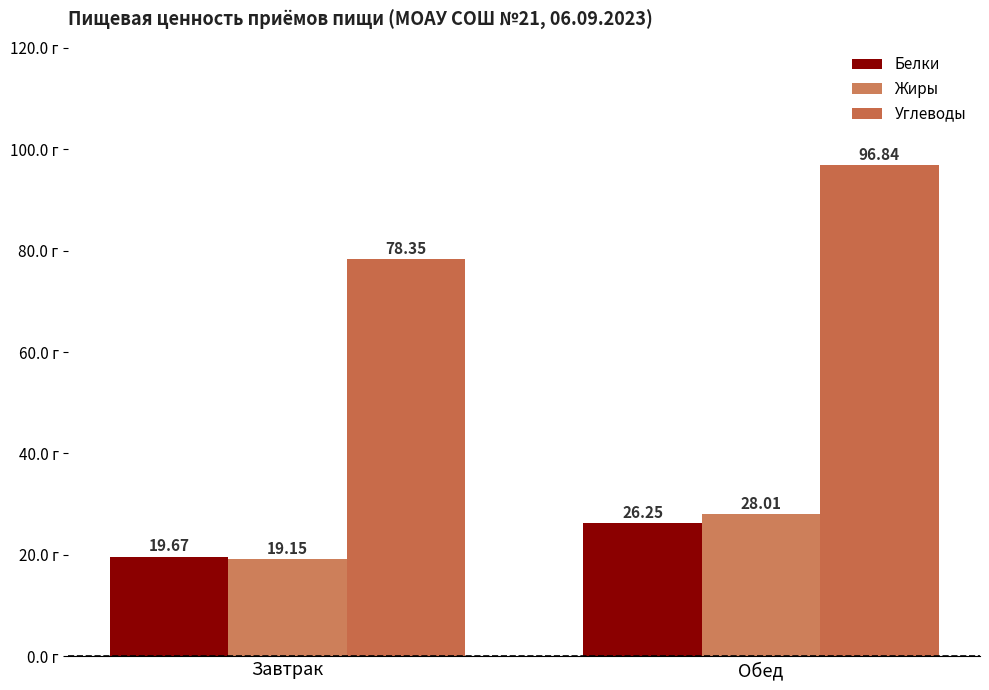

What is the average value of the Белки series?

23.0